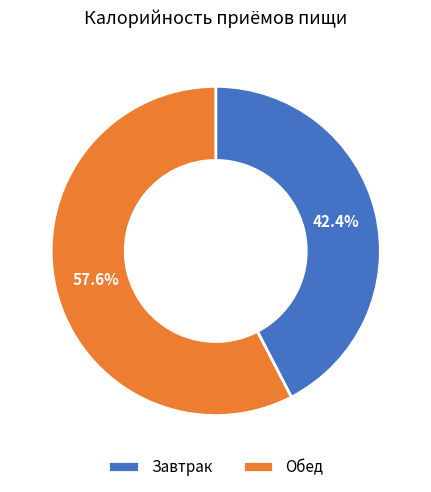

To the nearest percent, what percentage of the pie is Обед?

58%